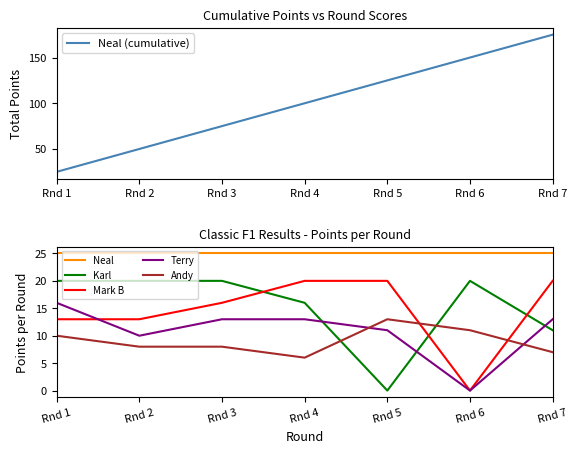

After their last crossing, which series has the higher values: Mark B or Terry?

Mark B